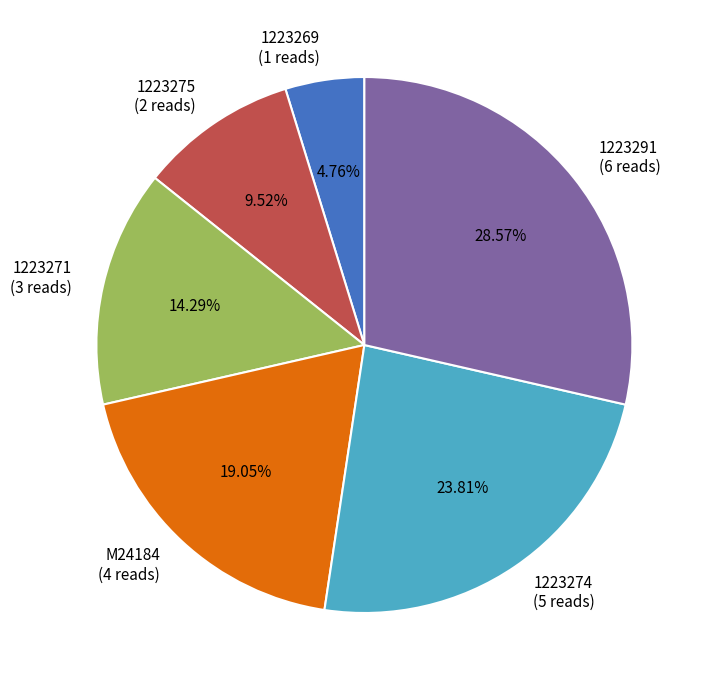

Does any single category account for the majority?

No